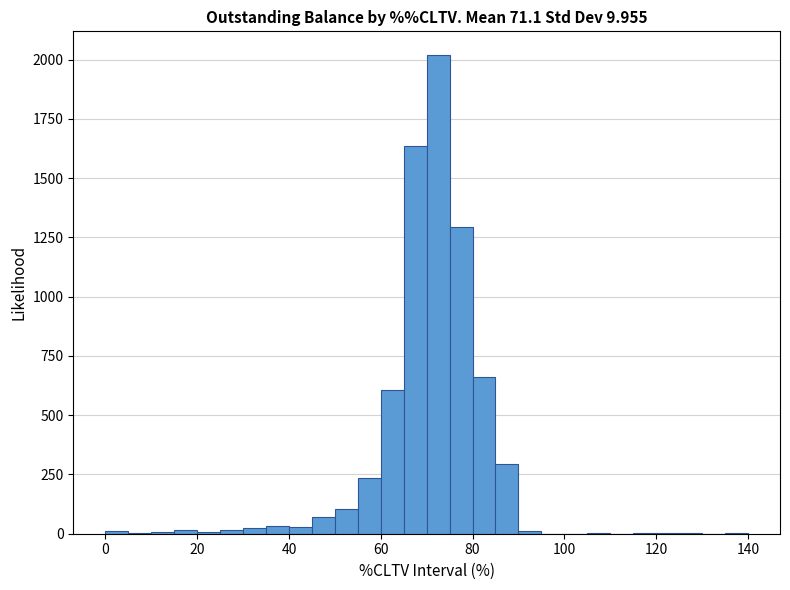

Around what value on the x-axis is the tallest bar? Give the approximate position of its centre, as read against the axis.

72